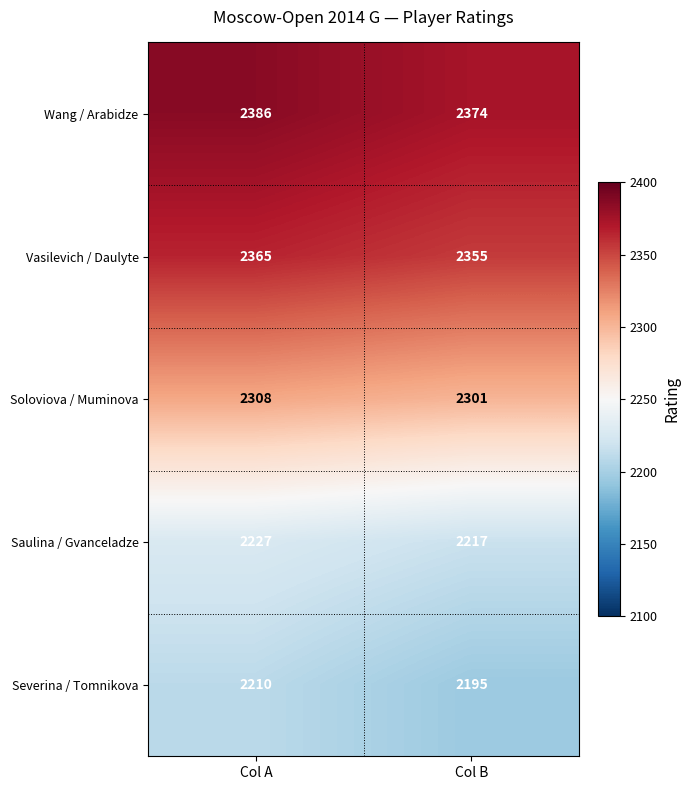

Reading left to right, transcribe all the data shown in this chart.

Wang / Arabidze: Col A=2386	Col B=2374
Vasilevich / Daulyte: Col A=2365	Col B=2355
Soloviova / Muminova: Col A=2308	Col B=2301
Saulina / Gvanceladze: Col A=2227	Col B=2217
Severina / Tomnikova: Col A=2210	Col B=2195